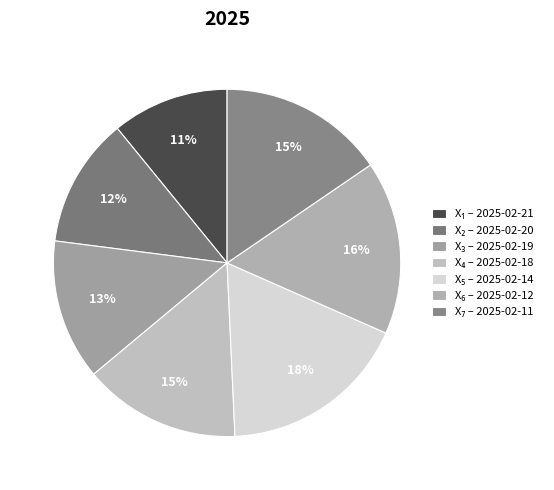

Does any single category account for the majority?

No